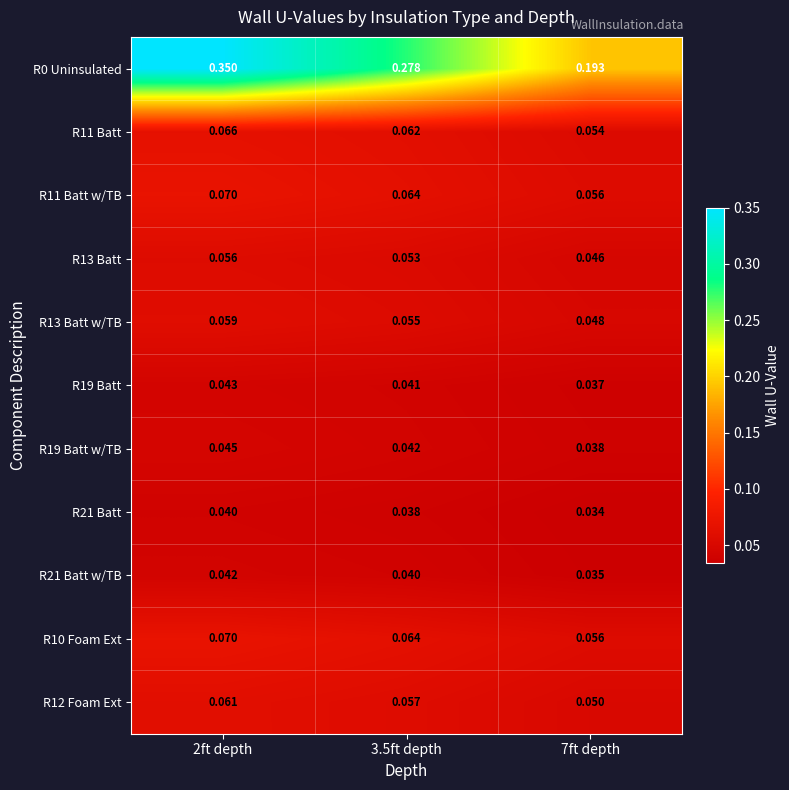

Is the value of R19 Batt w/TB at 3.5ft depth greater than the value of R13 Batt w/TB at 2ft depth?

No